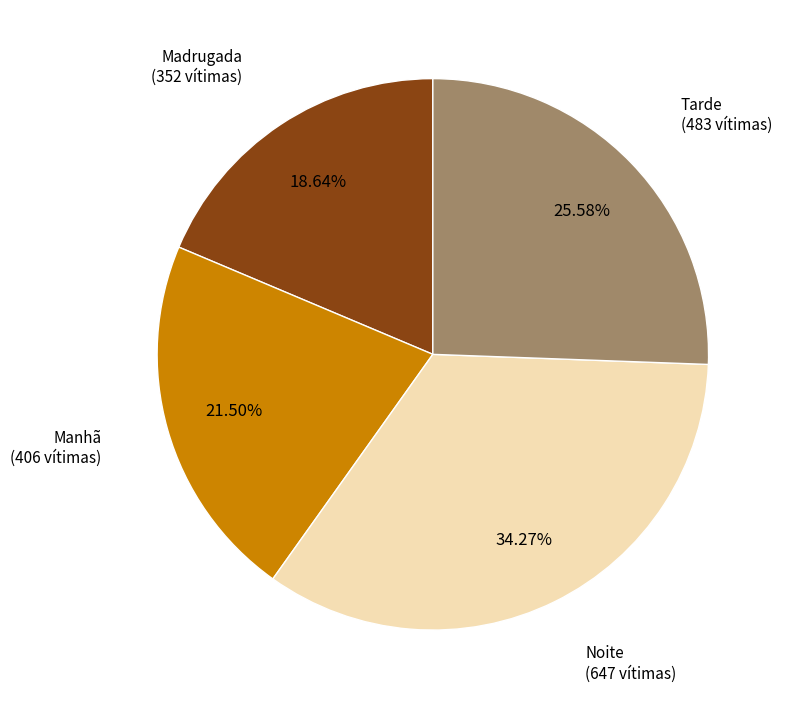

Does any single category account for the majority?

No